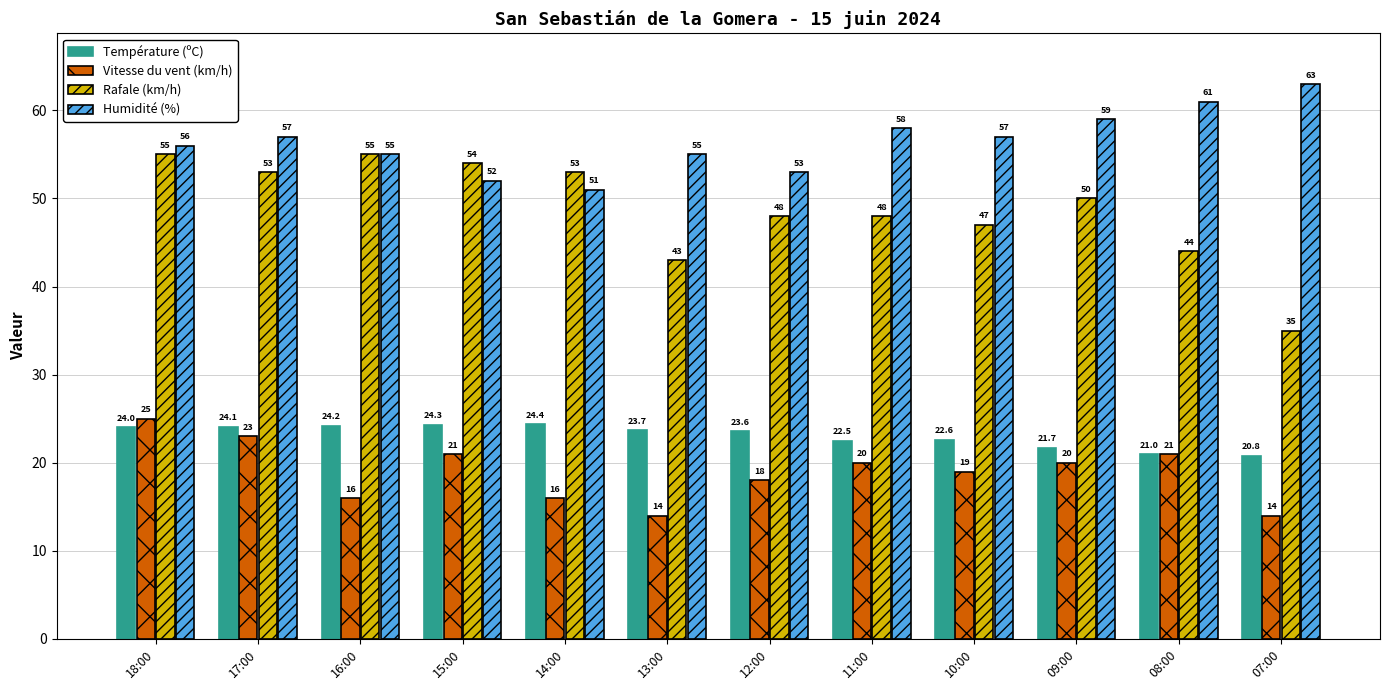

At which label is Rafale (km/h) closest to 45?

08:00